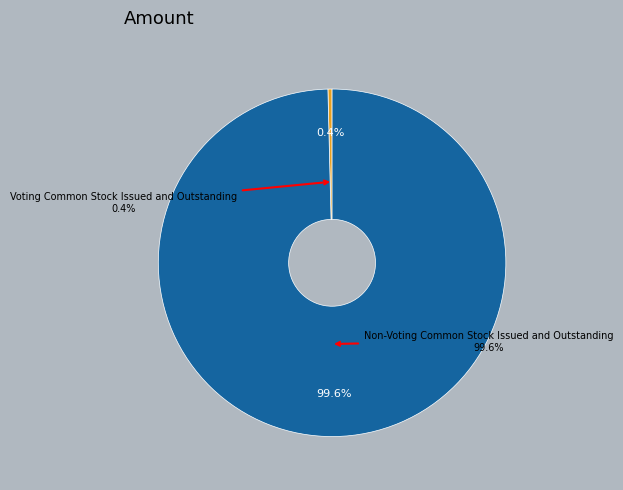

Is there any slice that represents more than half of the pie?

Yes